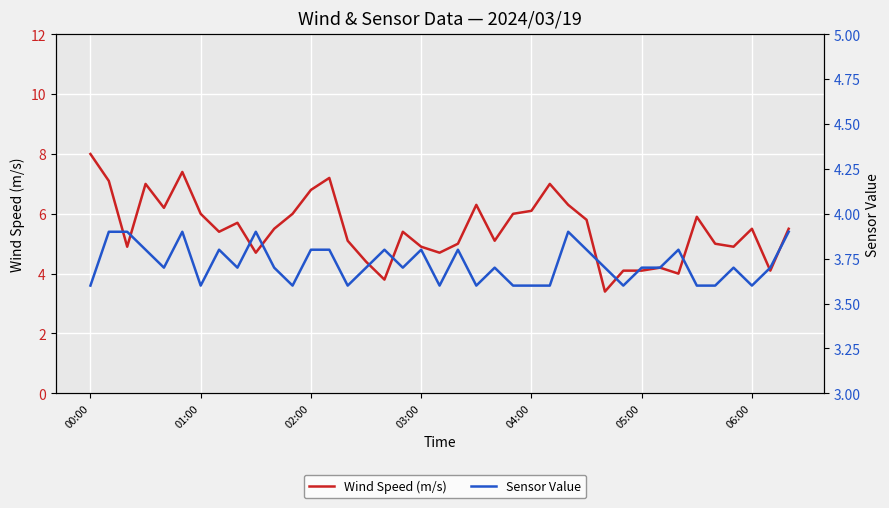

True or false: Wind Speed (m/s) has more than 0 points higher than both neighbors.

True